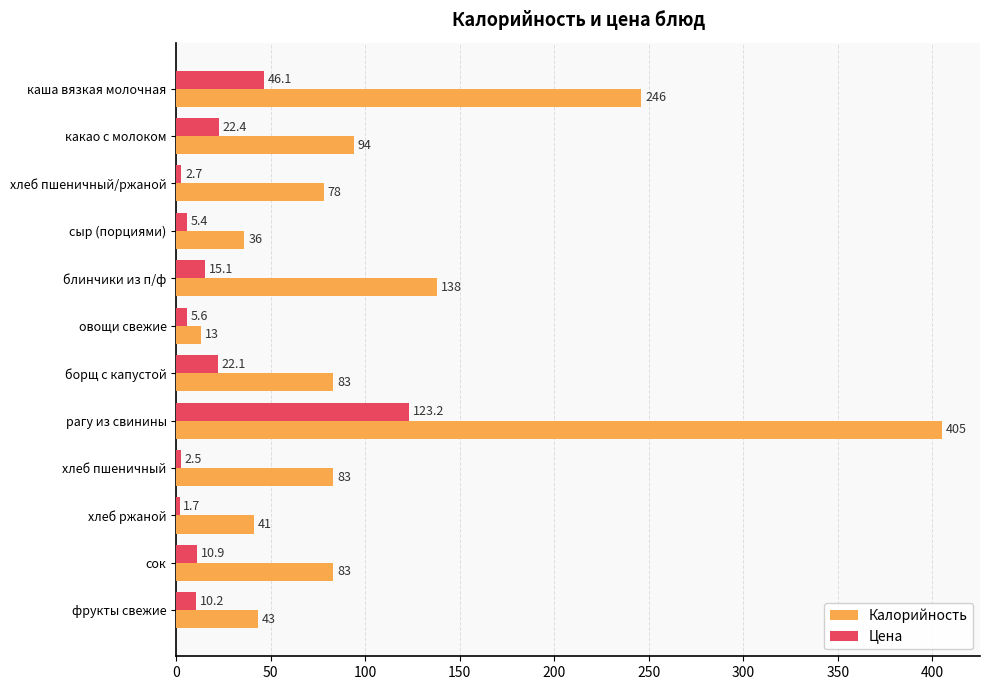

What is the sum of the Цена values at сок and блинчики из п/ф?

26.0